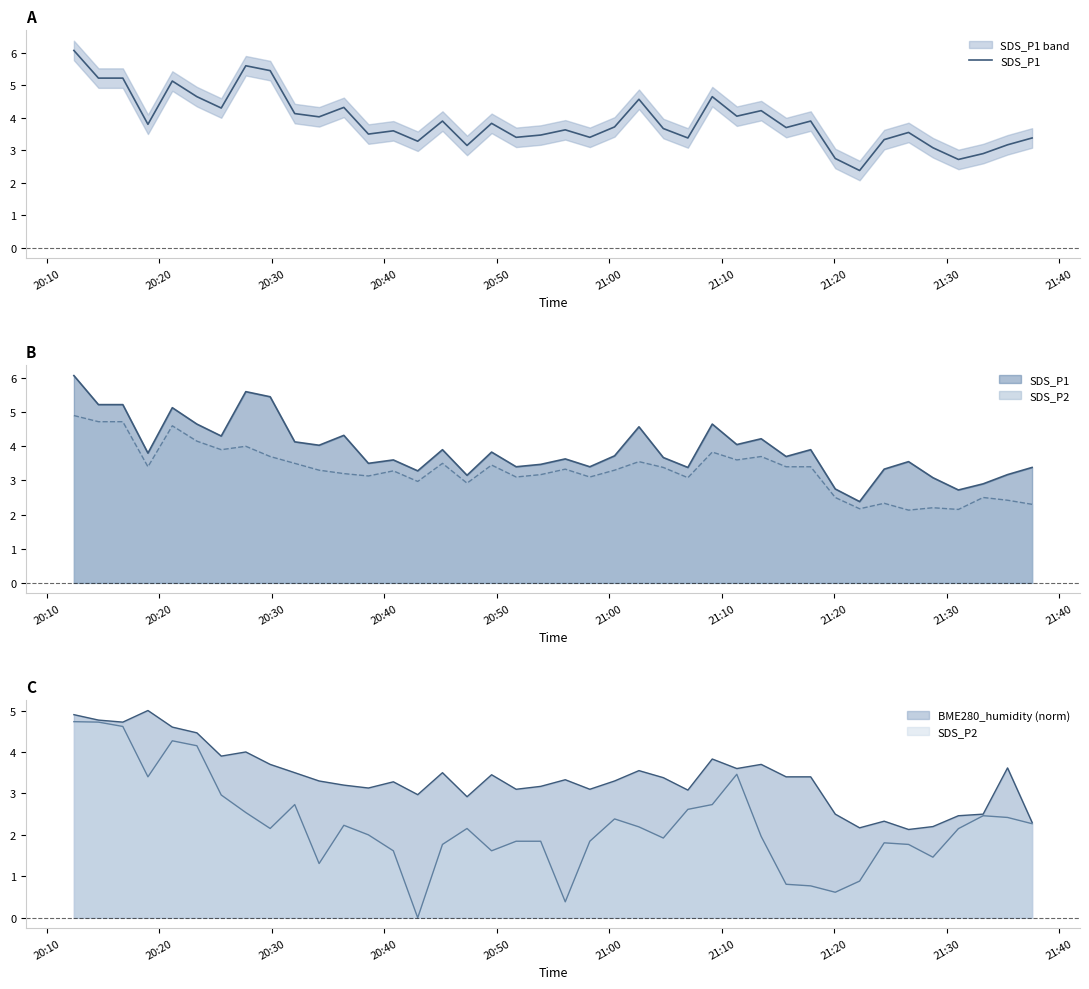

At which label does the data first exceed 3?

20:10